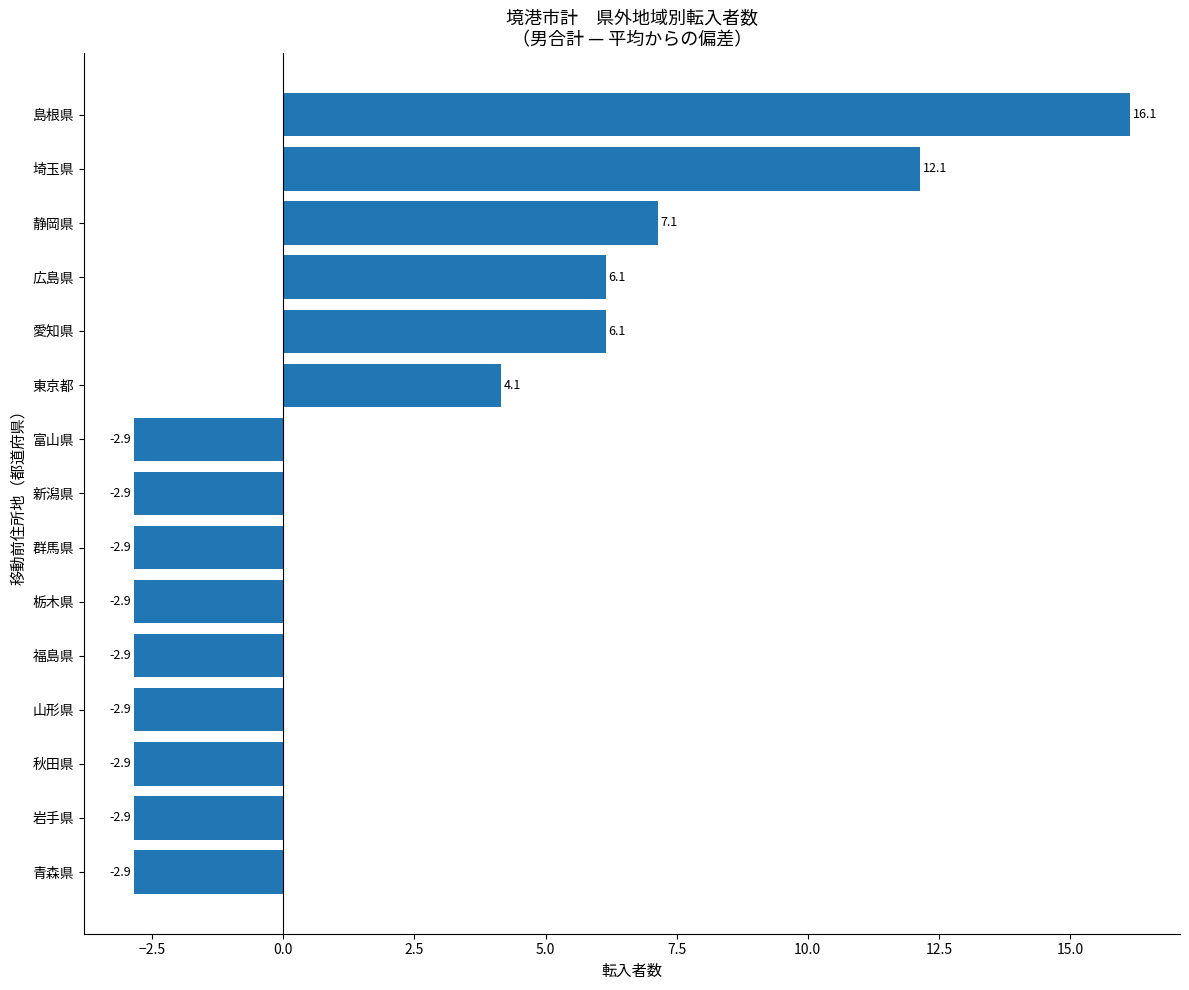

How many data points are above -2?

6